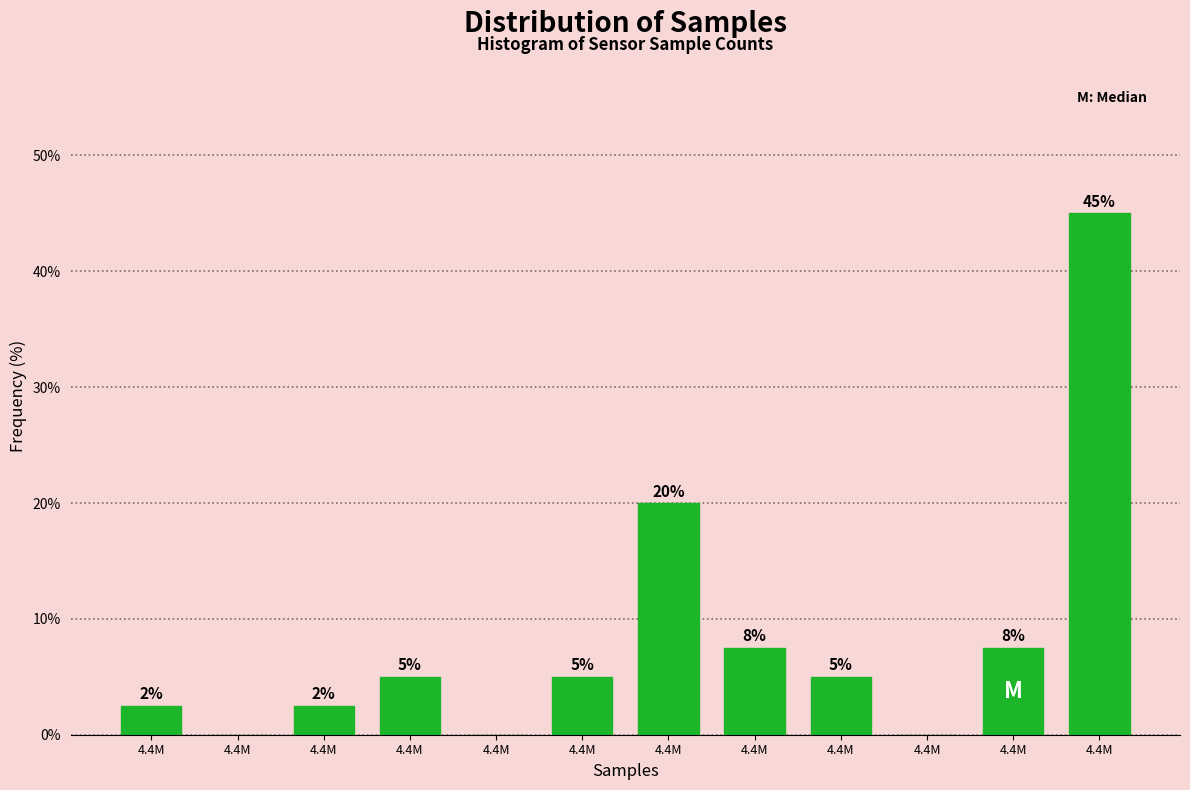

How many series are shown in this chart?

1